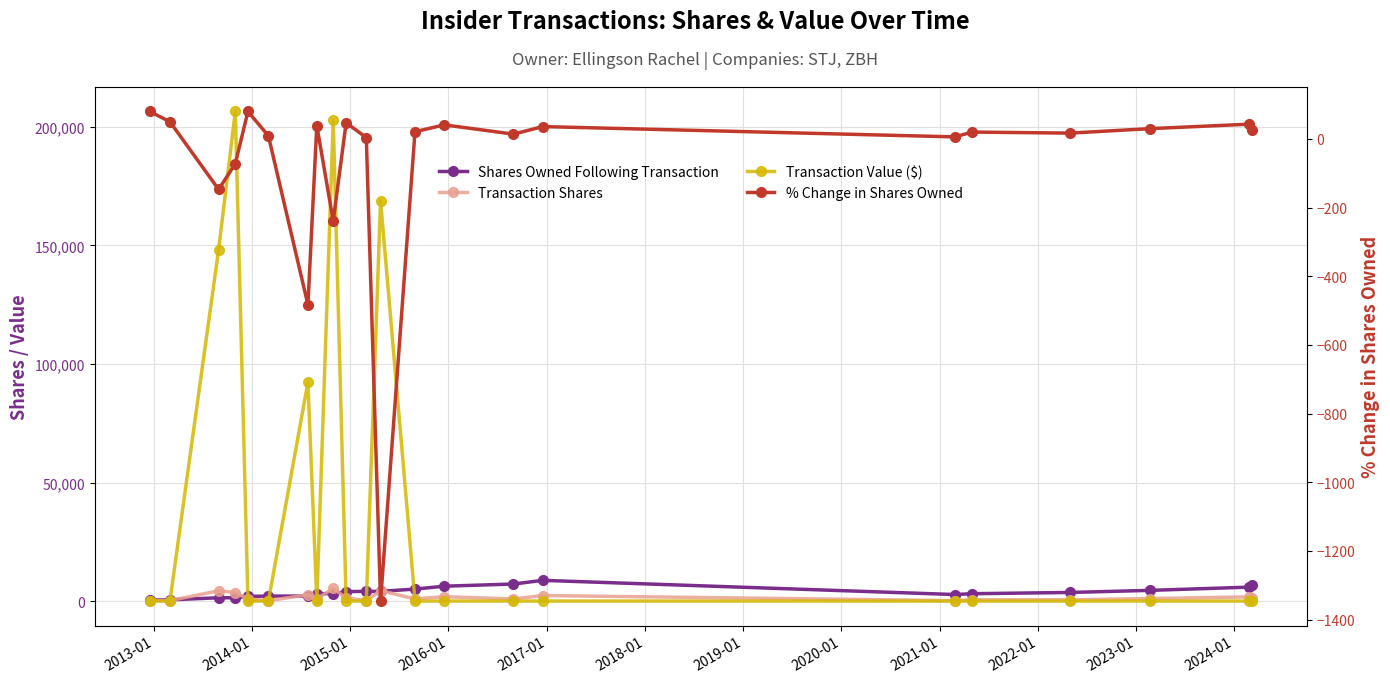

List the series in order of their peak value, lowest first.

% Change in Shares Owned, Transaction Shares, Shares Owned Following Transaction, Transaction Value ($)